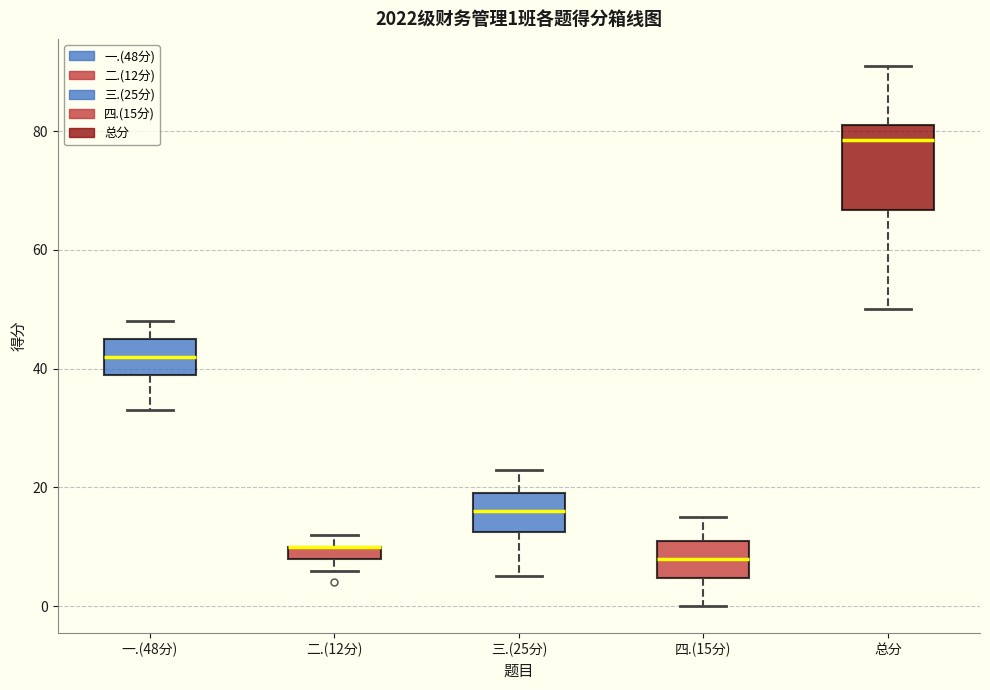

Which box is the tallest, from its lower edge to its upper edge?

总分